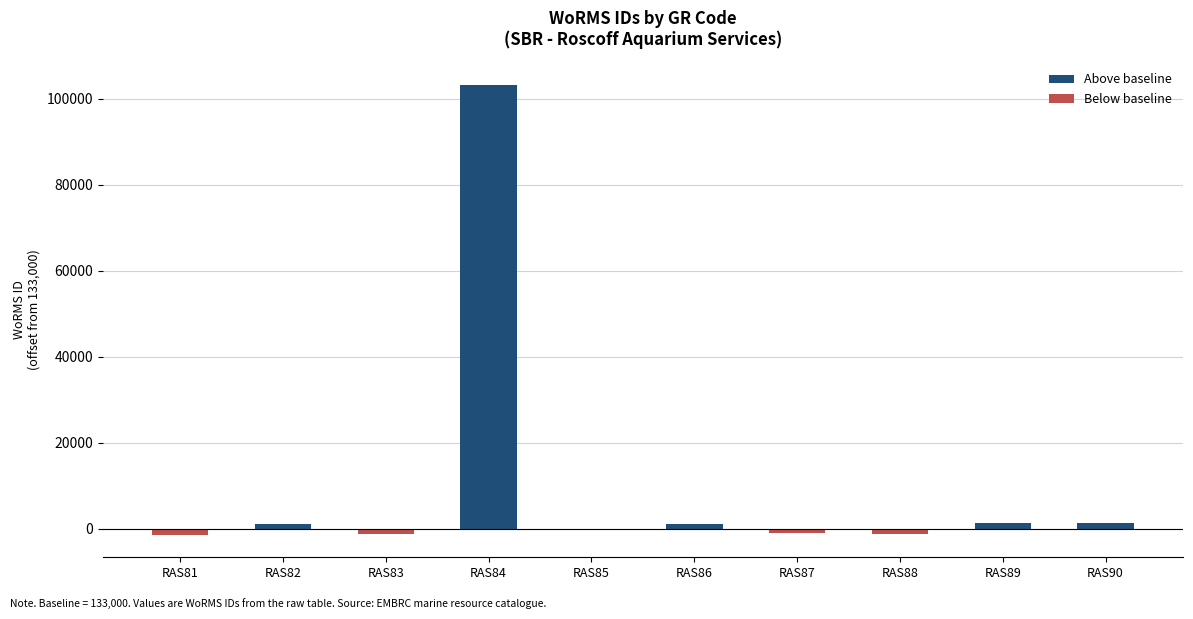

At which category does the chart reach its peak across all series?

RAS84